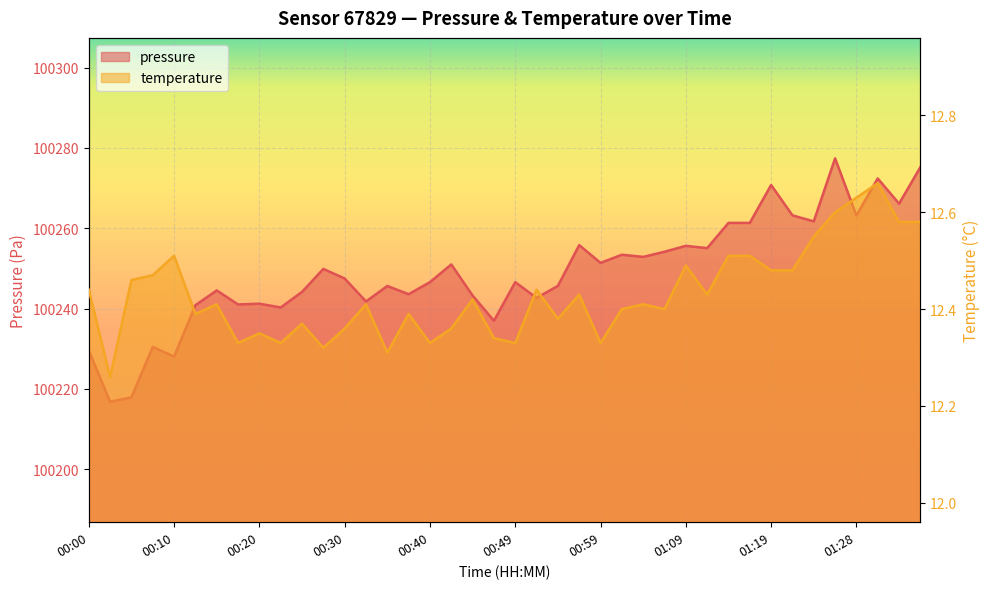

Rank the series by their maximum value, from lowest to highest.

temperature, pressure